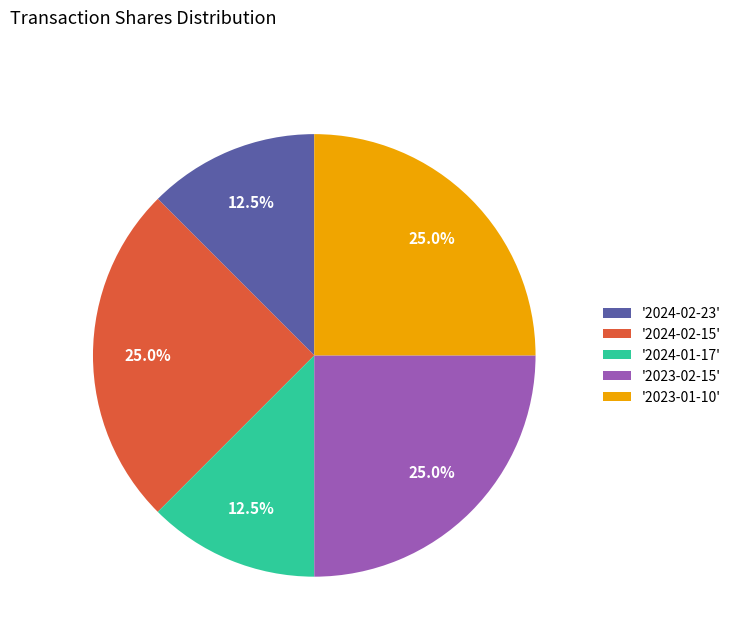

How many segments does this pie chart have?

5